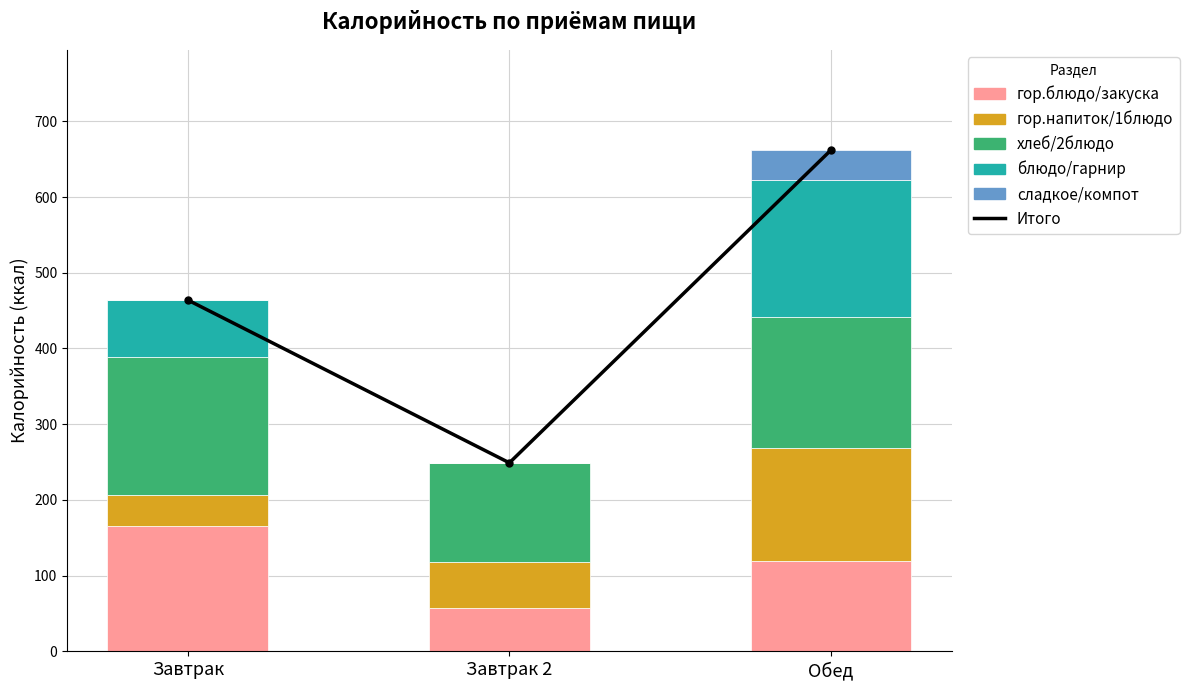

What is the difference between the maximum and minimum values in the гор.напиток/1блюдо series?

109